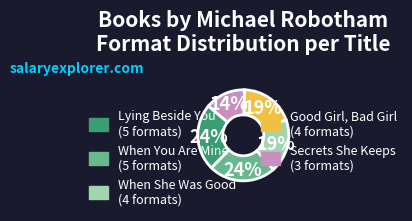

To the nearest percent, what is the difference between the largest and smallest slice percentages?

10%